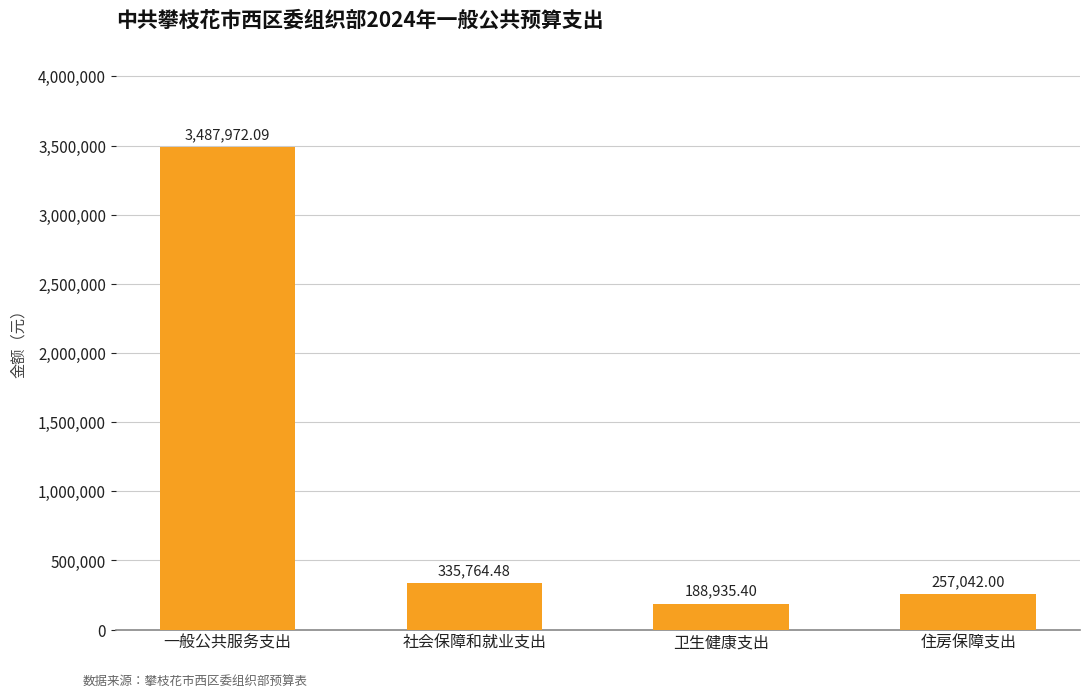

Where does the data first go above 335764?

一般公共服务支出